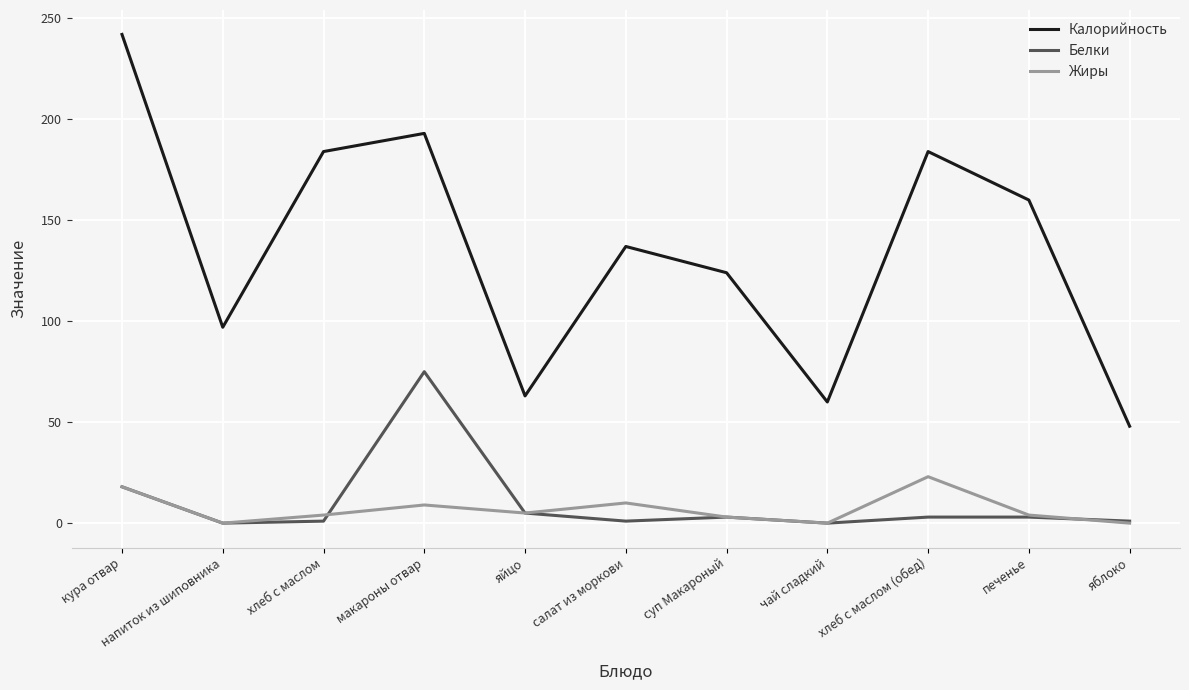

What is the sum of the Белки values at напиток из шиповника and макароны отвар?

75